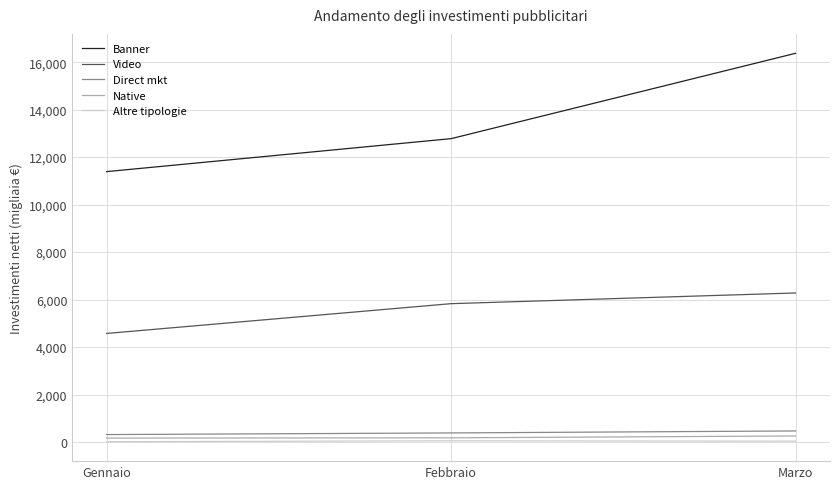

Is the value of Video at Febbraio greater than the value of Altre tipologie at Marzo?

Yes